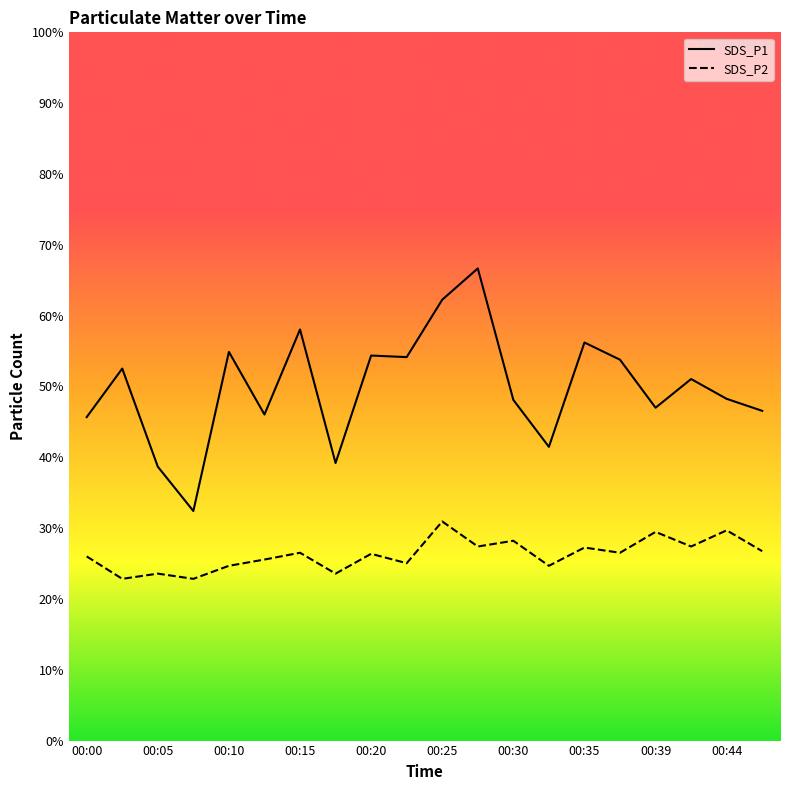

How many categories are shown in the chart?

20